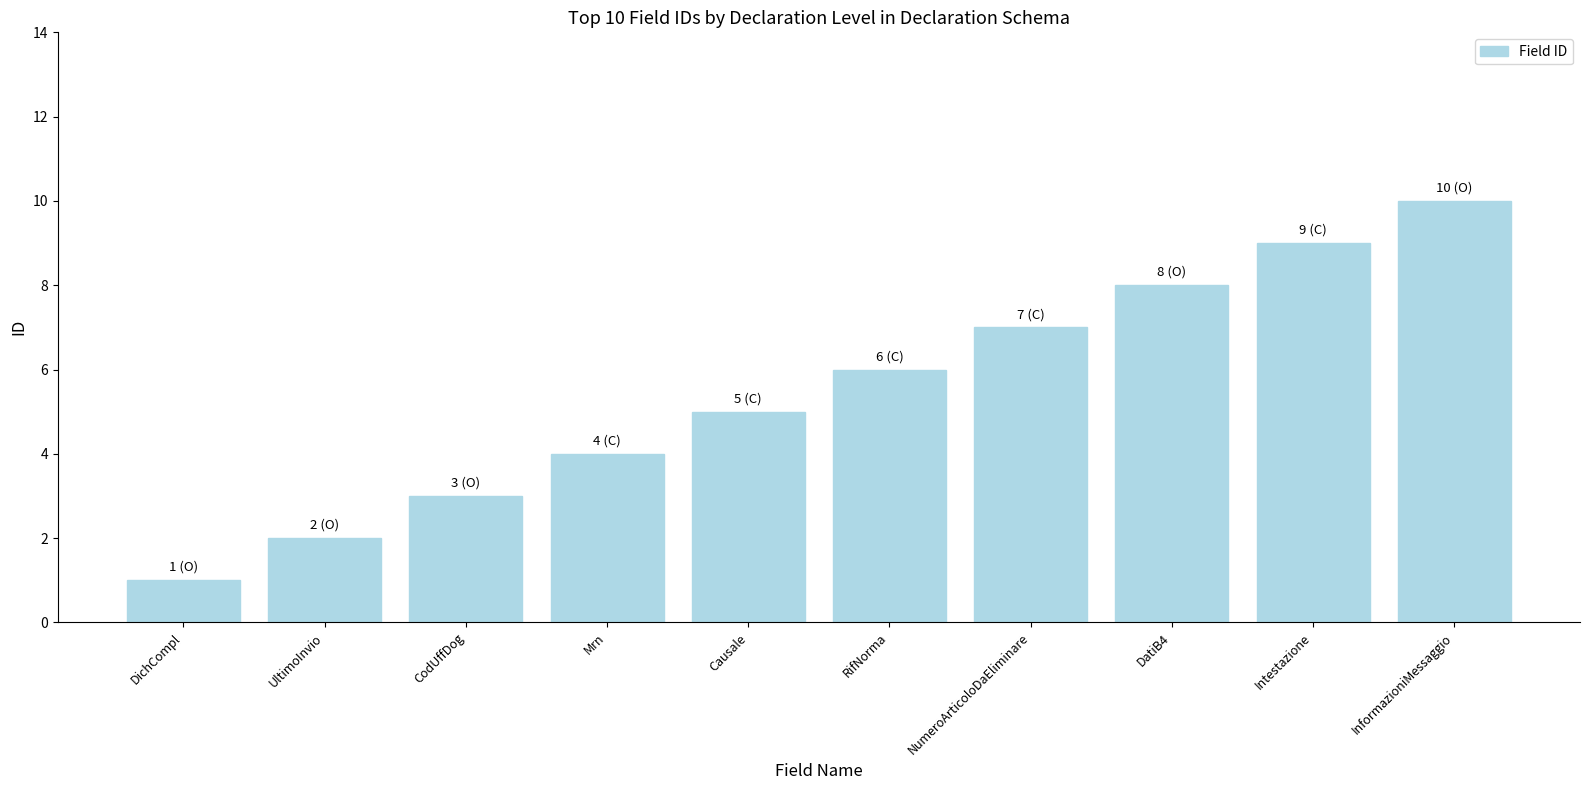

What is the label of the 5th bar from the right?

RifNorma